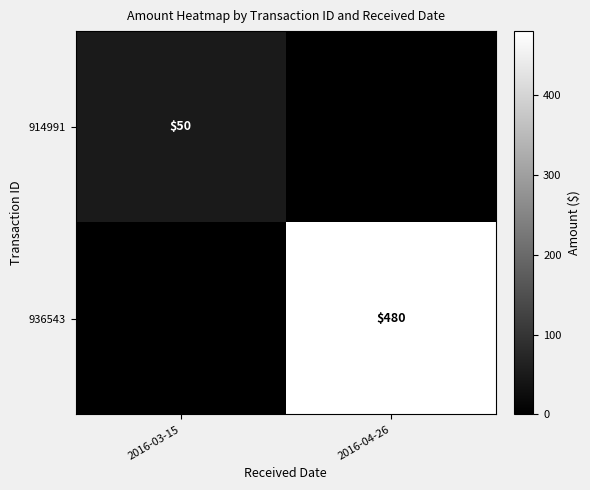

Is it true that 936543 equals 480 at 2016-04-26?

True